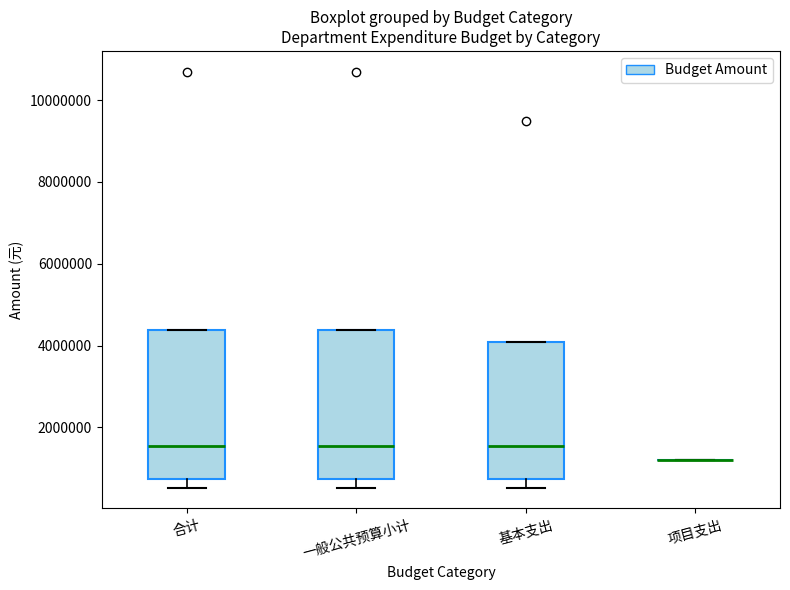

Reading left to right, read every box against the y-axis: the position of its median line, the range the box covers, and the ends of its whiskers. The values are not printed on the chart, so give them approximately, as read against the axis.

合计: median 1600000, box 800000 to 4400000, whiskers 600000 to 4400000
一般公共预算小计: median 1600000, box 800000 to 4400000, whiskers 600000 to 4400000
基本支出: median 1600000, box 800000 to 4000000, whiskers 600000 to 4000000
项目支出: box collapsed to a line at 1200000, whiskers 1200000 to 1200000